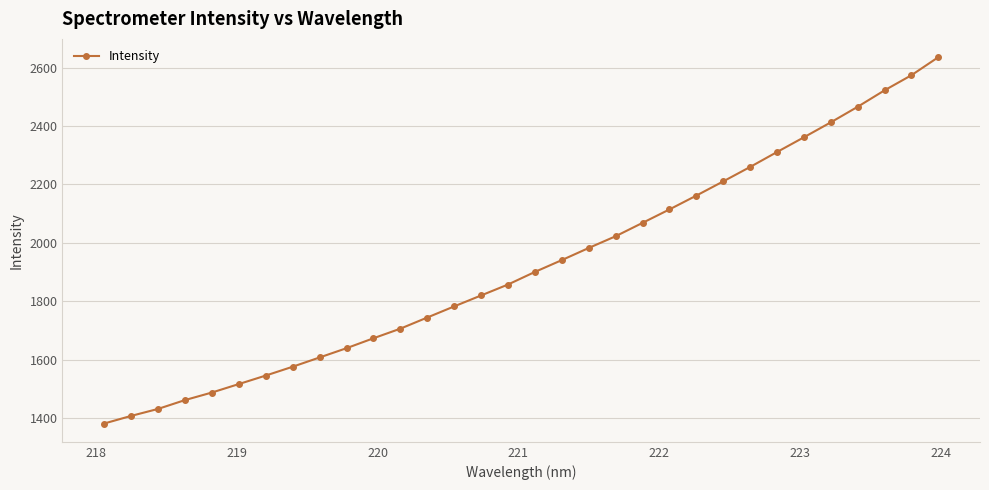

What is the value of the 12th point from the left?

1706.7